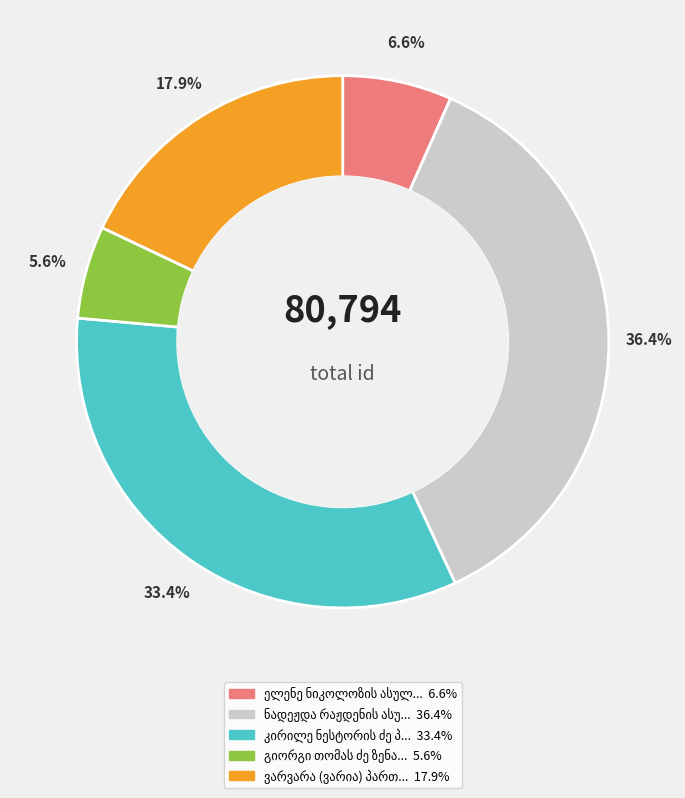

Is there any slice that represents more than half of the pie?

No